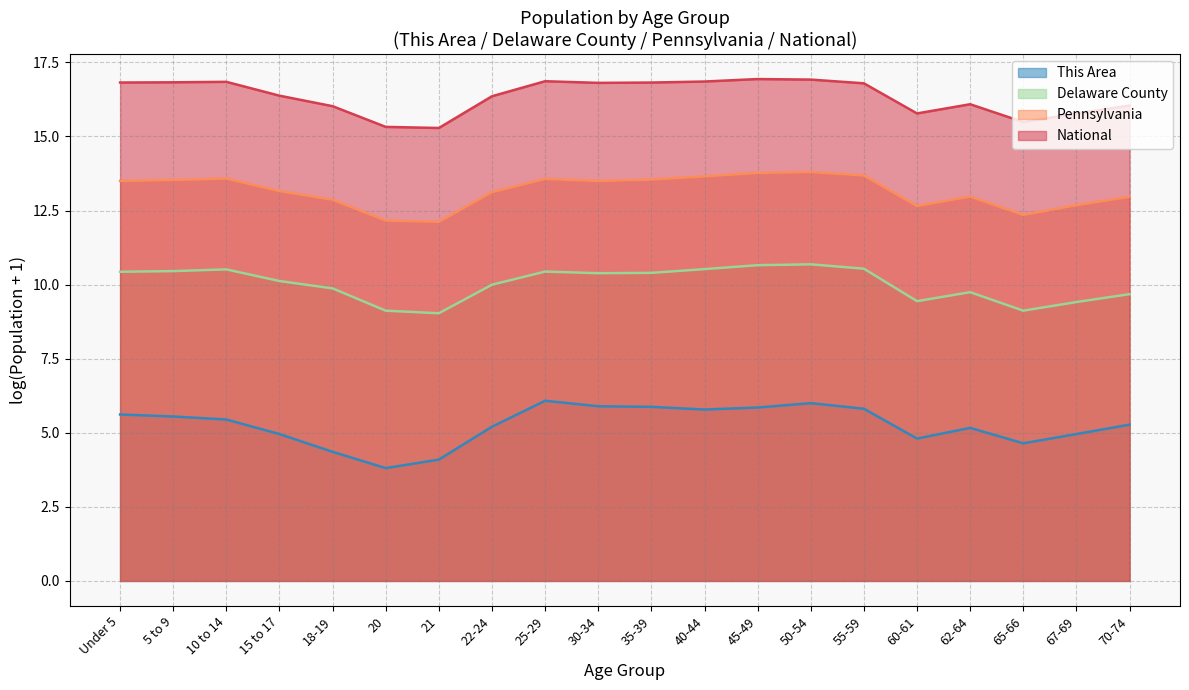

What is the value of the National point at the 13th from the left?

16.9